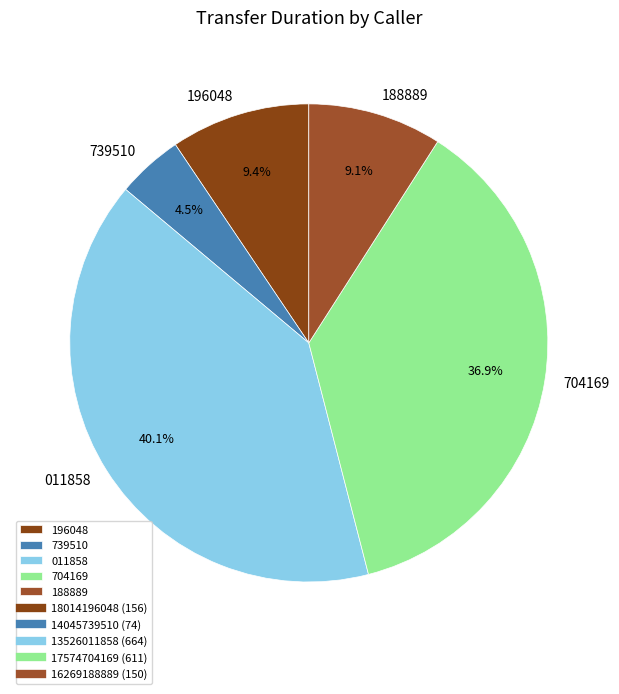

Between 011858 and 704169, which is larger?

011858